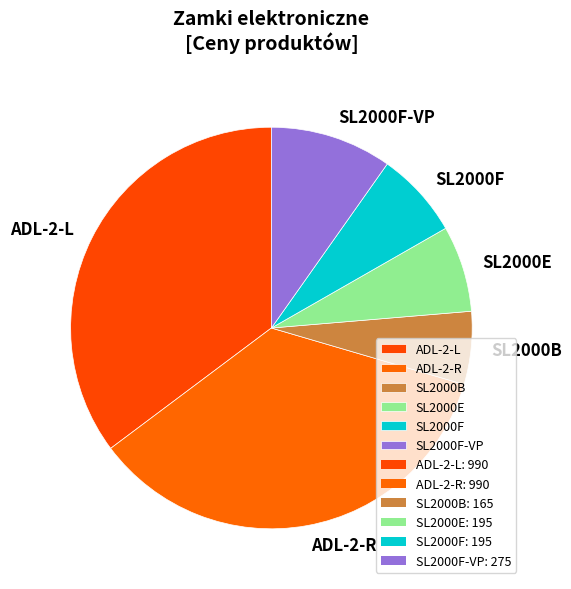

What is the smallest slice in the pie chart?

SL2000B